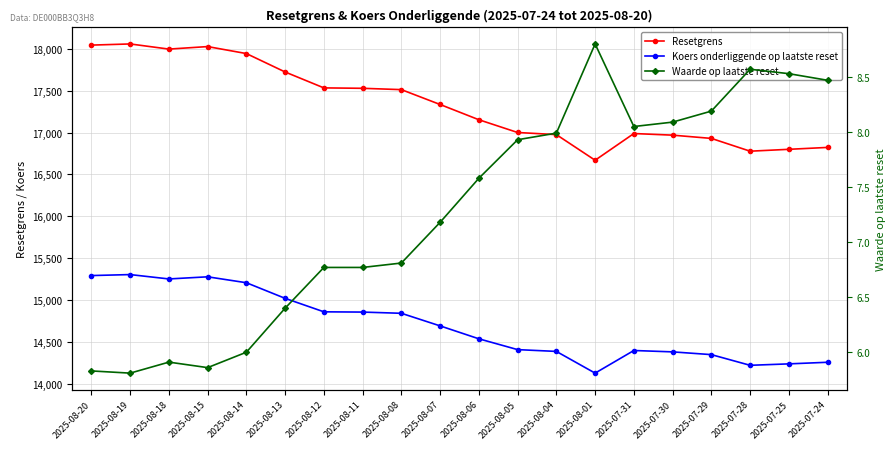

Rank the categories by Koers onderliggende op laatste reset value from lowest to highest.

2025-08-01, 2025-07-28, 2025-07-25, 2025-07-24, 2025-07-29, 2025-07-30, 2025-08-04, 2025-07-31, 2025-08-05, 2025-08-06, 2025-08-07, 2025-08-08, 2025-08-11, 2025-08-12, 2025-08-13, 2025-08-14, 2025-08-18, 2025-08-15, 2025-08-20, 2025-08-19